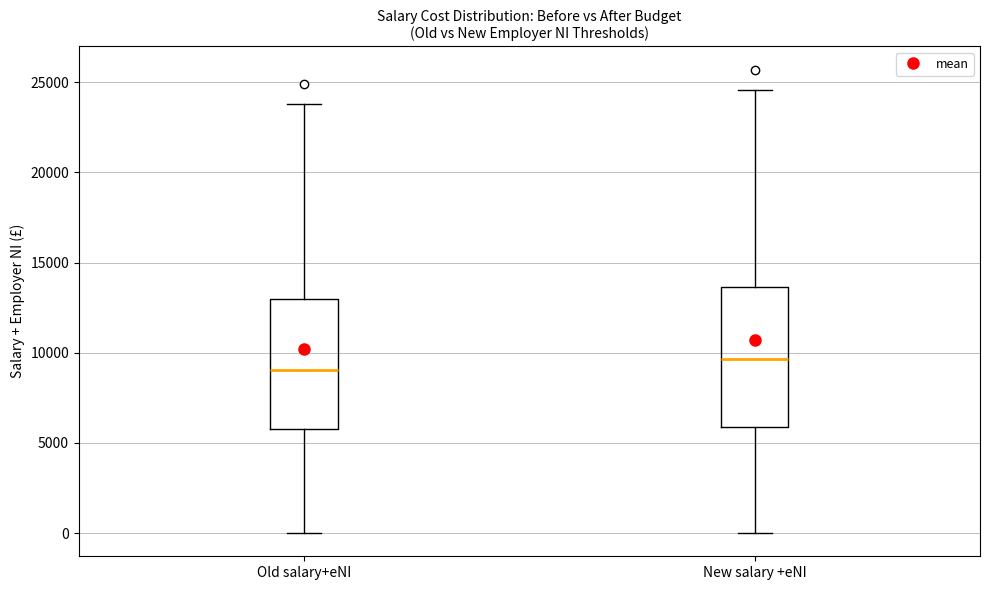

Comparing the boxes themselves (not the whiskers), which one is the tallest?

New salary +eNI